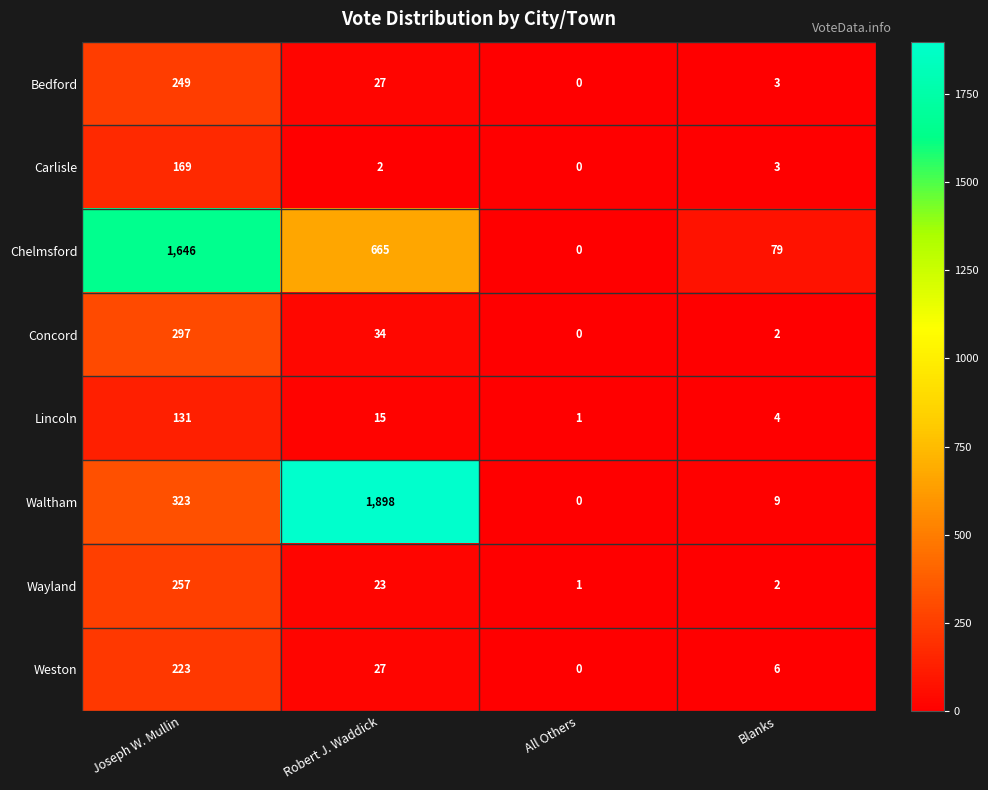

What is the average value of the Carlisle series?

44